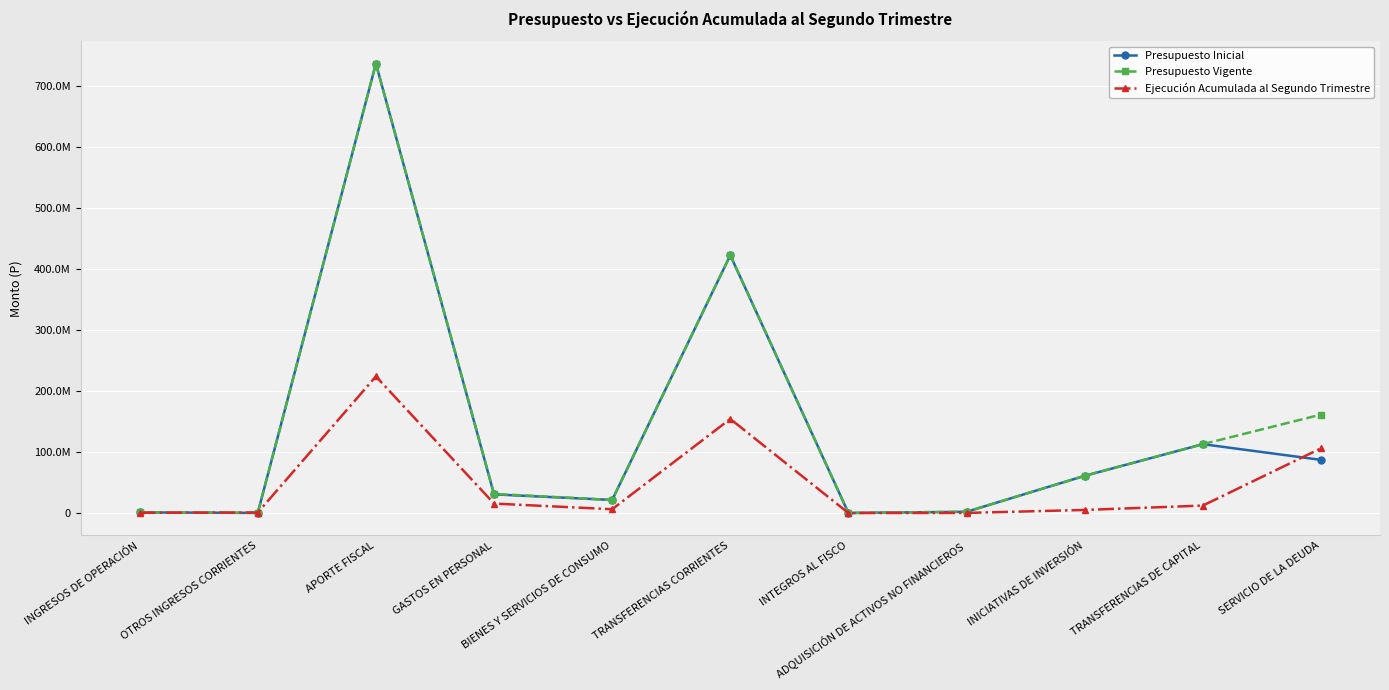

The value of Ejecución Acumulada al Segundo Trimestre at INICIATIVAS DE INVERSIÓN is 5105976. True or false?

True